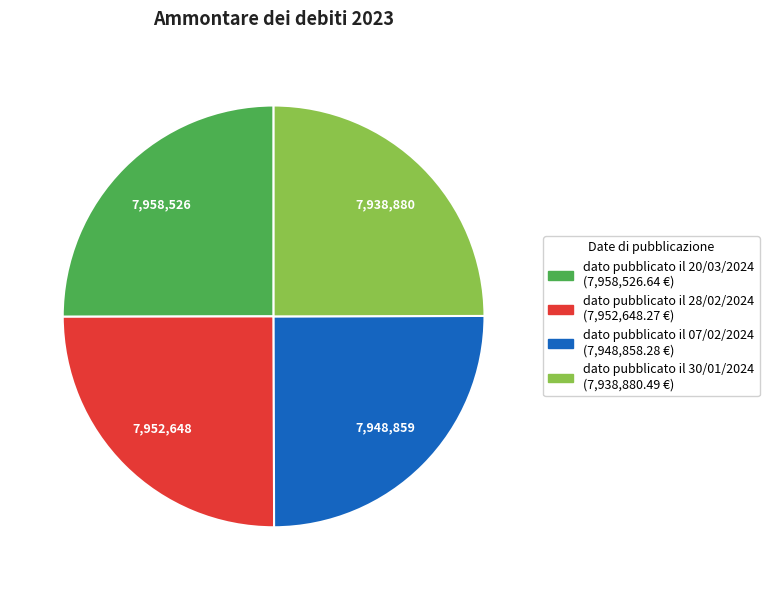

True or false: dato pubblicato il 20/03/2024 accounts for 13% of the total.

False